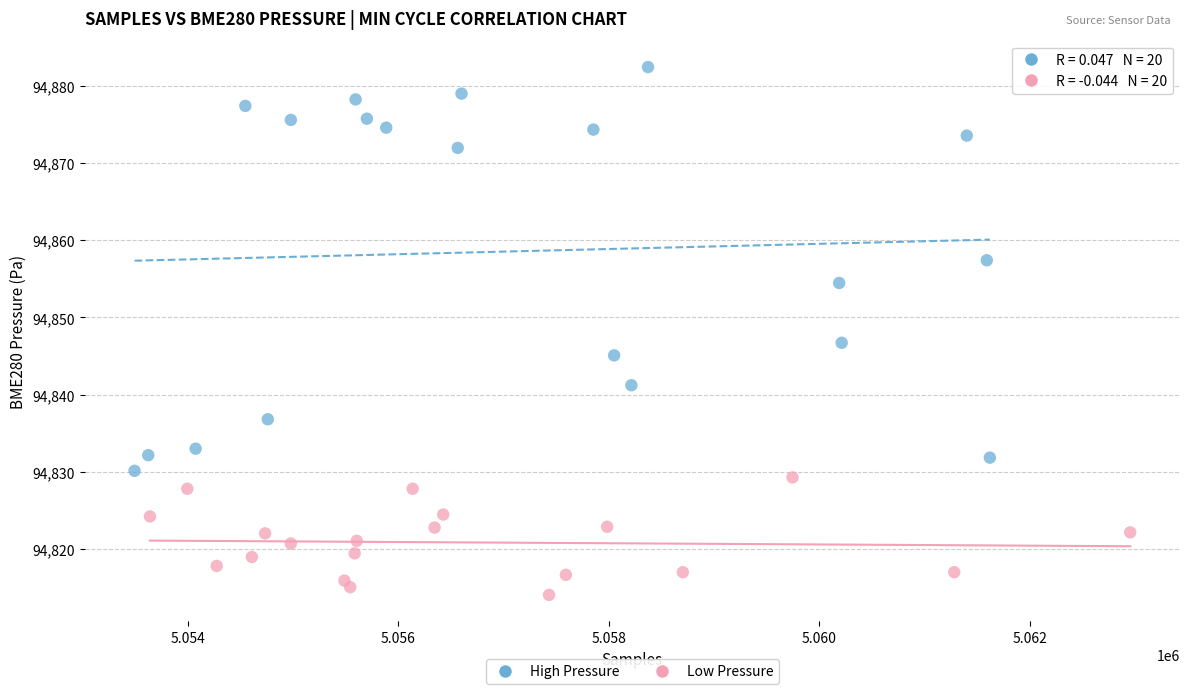

Which series contains the lowest Y value?

Low Pressure